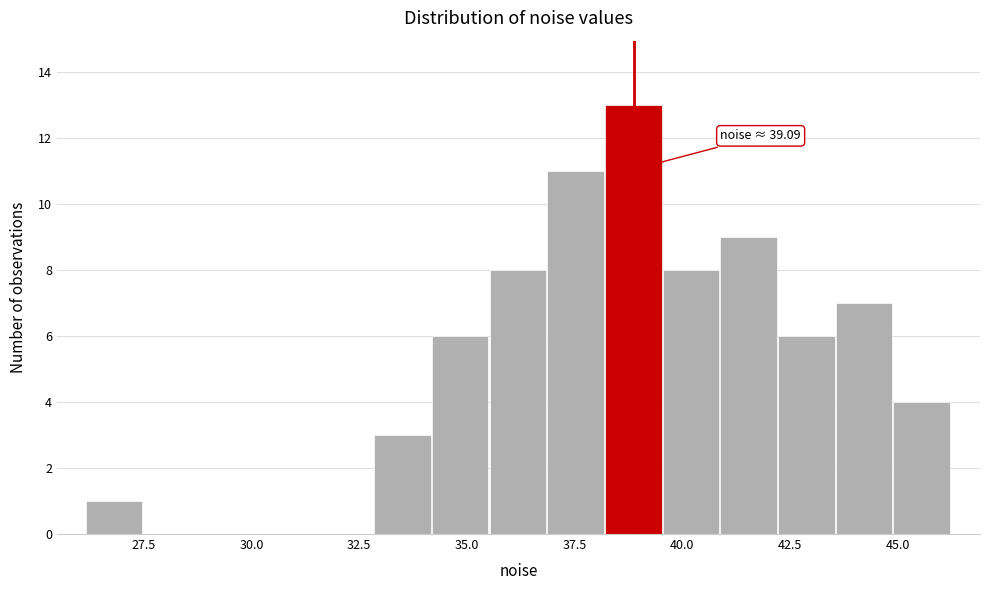

Read against the x-axis, roughly where is the centre of the tallest bar?

39.0